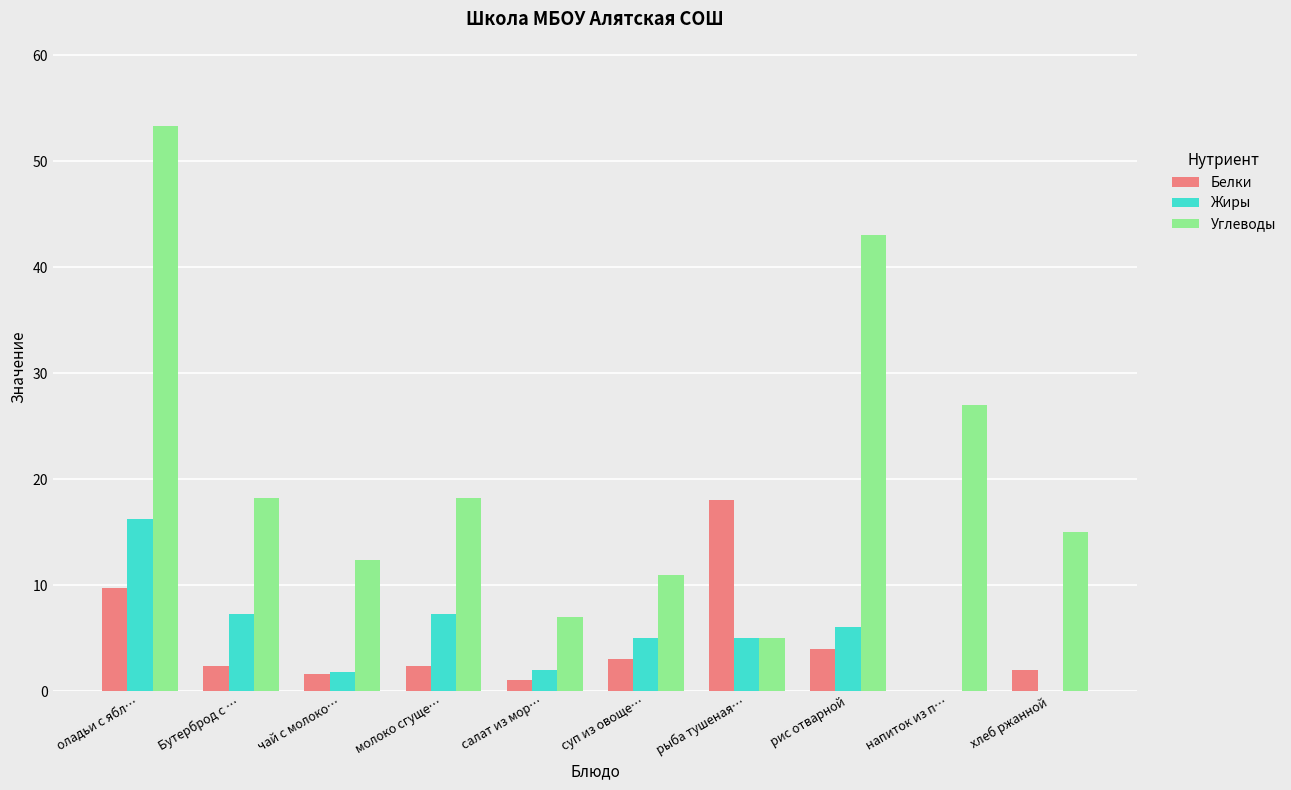

What is the highest value of the Жиры series?

16.2